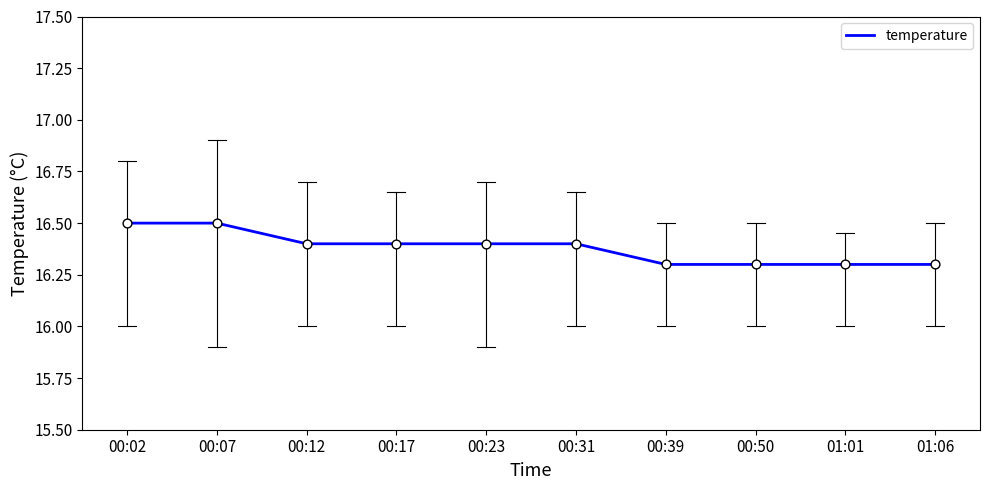

What is the change in value from 00:12 to 01:06?

-0.1